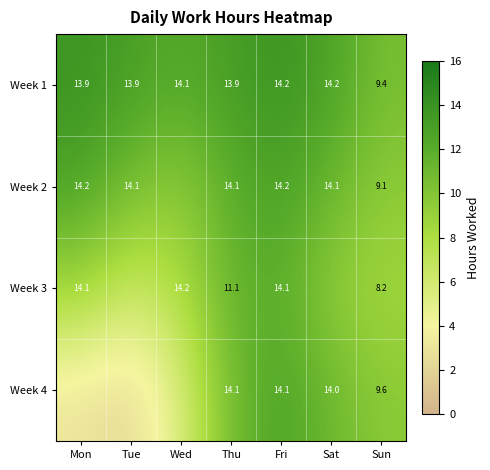

Is the value of Week 2 at Fri greater than the value of Week 1 at Thu?

Yes